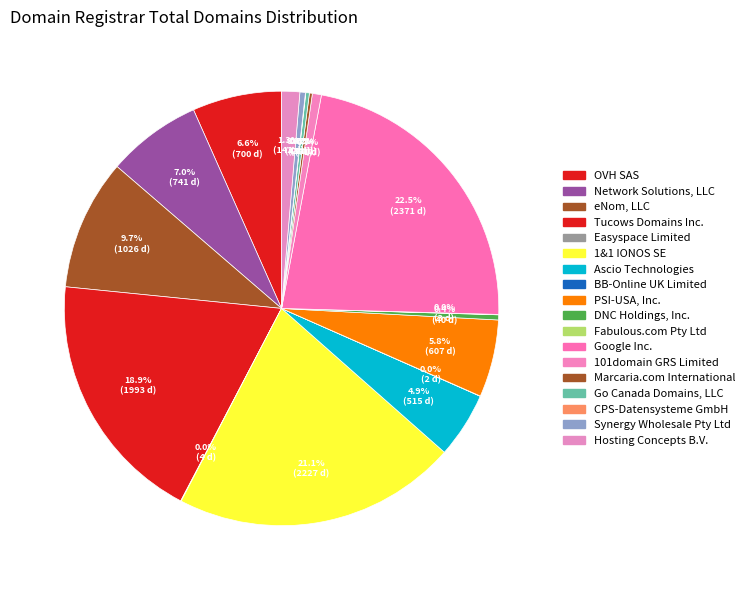

How much of the chart is everything except Network Solutions, LLC?

93.0%